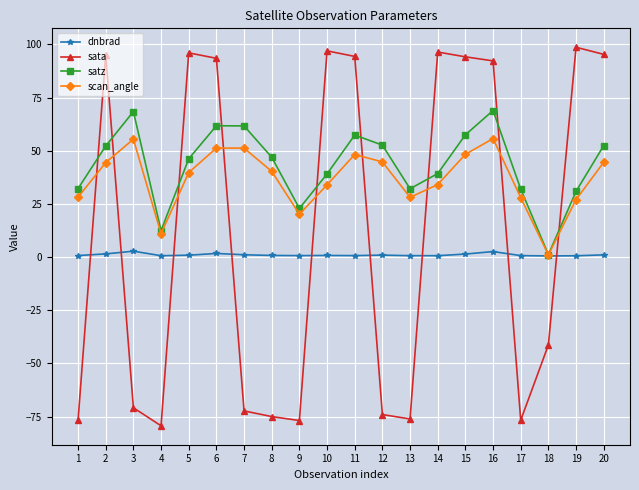

True or false: sata has more than 1 points higher than both neighbors.

True